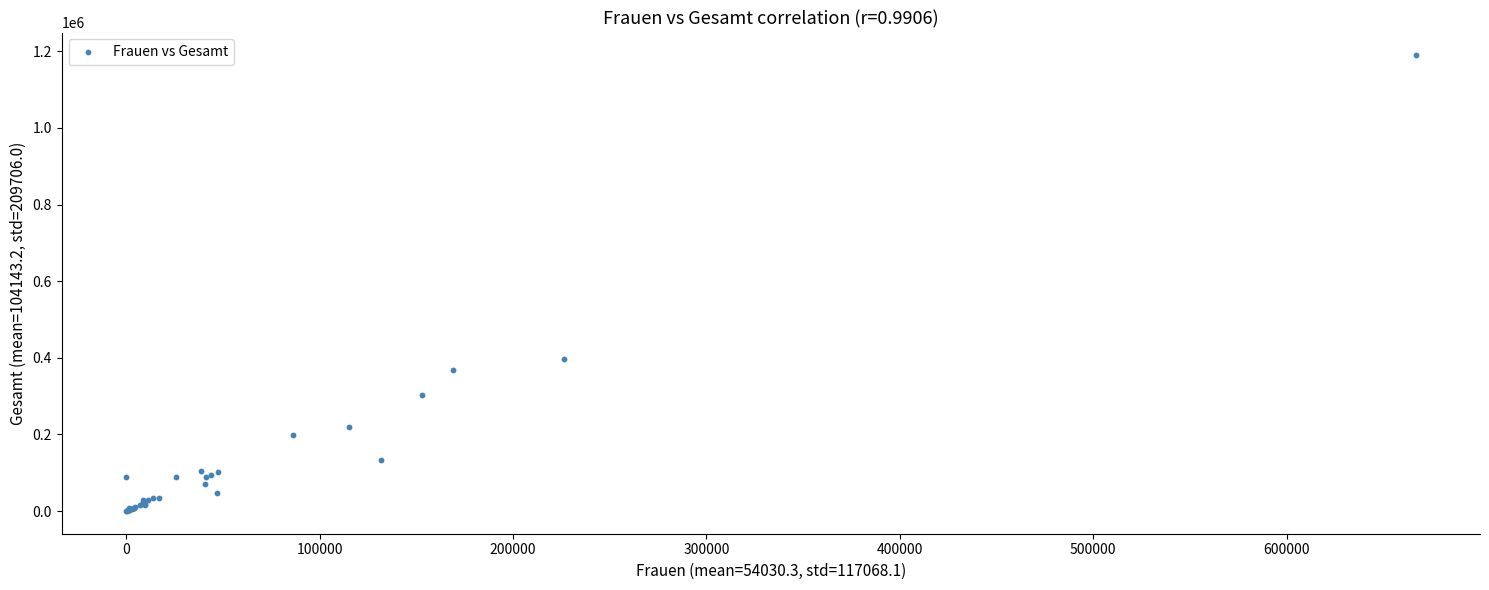

What Y value in the scatter plot is closest to 594891?

397818